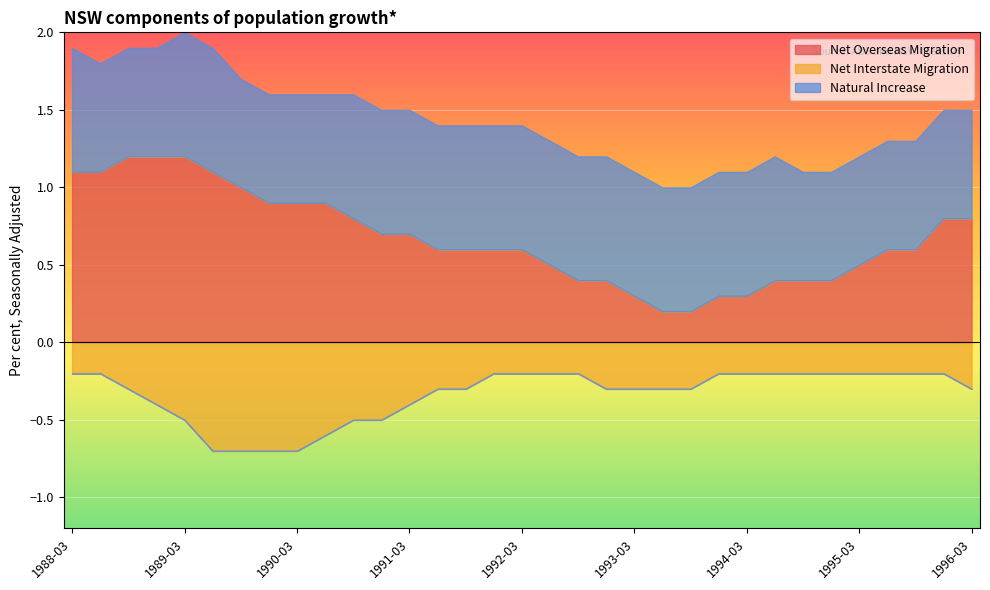

Which series changed the most between 1990-06 and 1991-09?

Net Overseas Migration